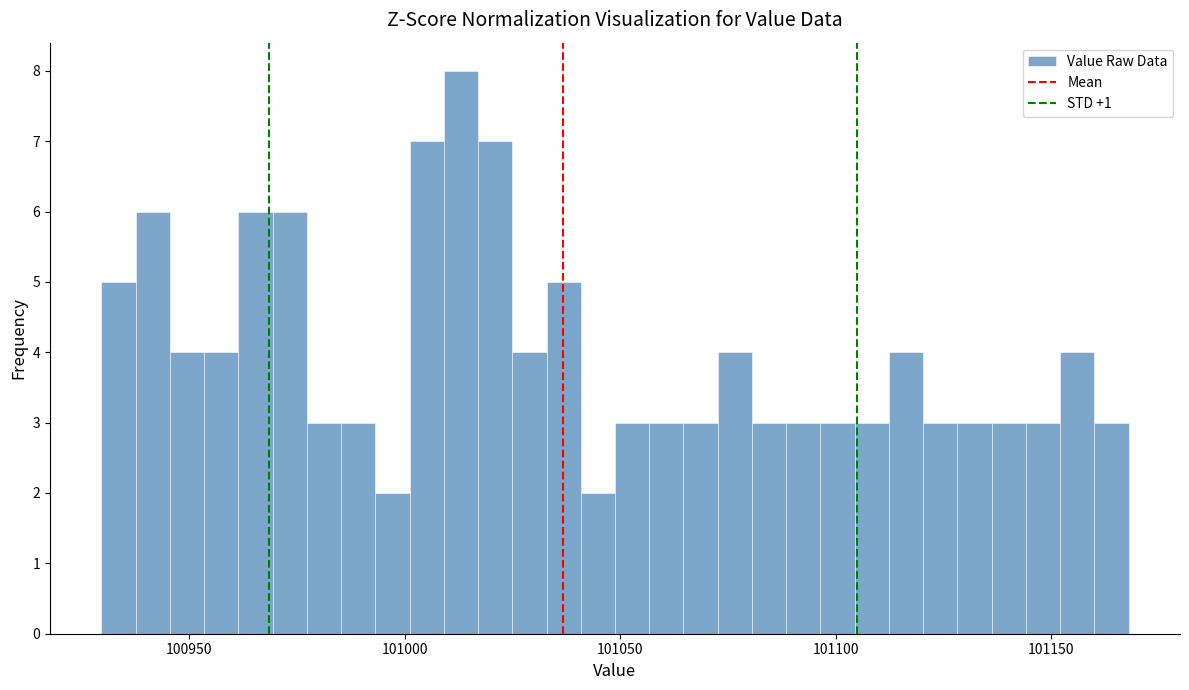

Read against the x-axis, roughly where is the centre of the tallest bar?

101015